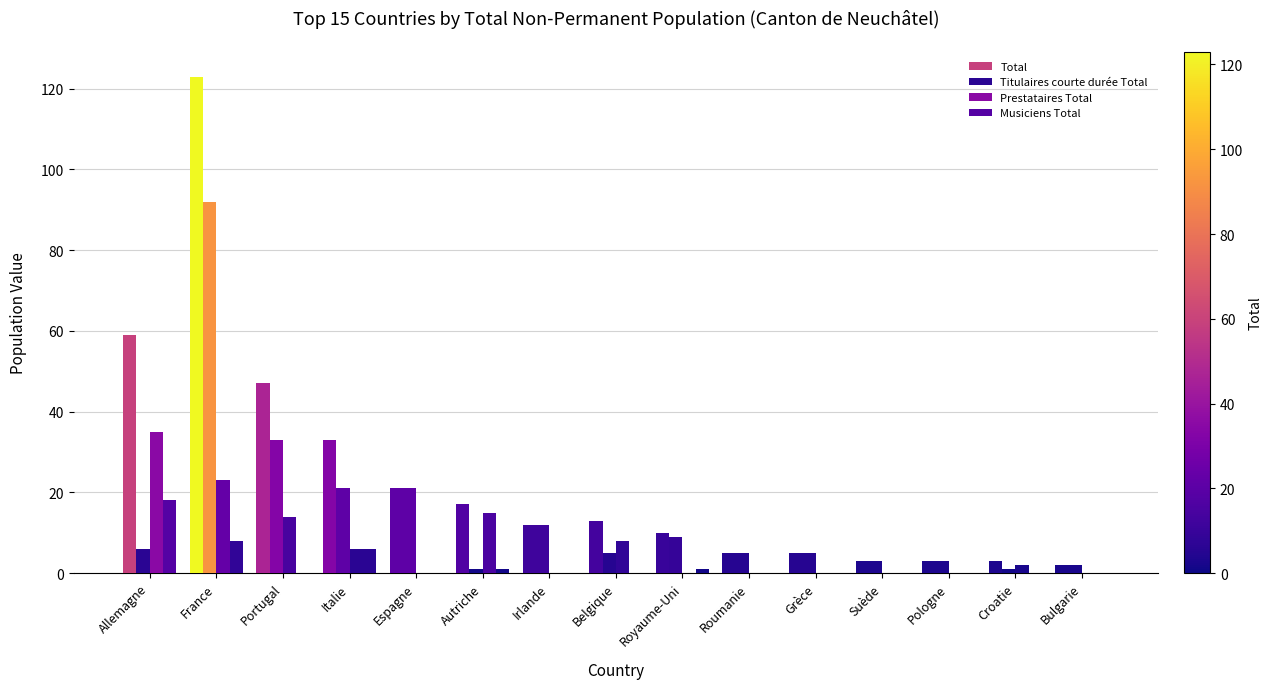

How many groups of bars are there?

15